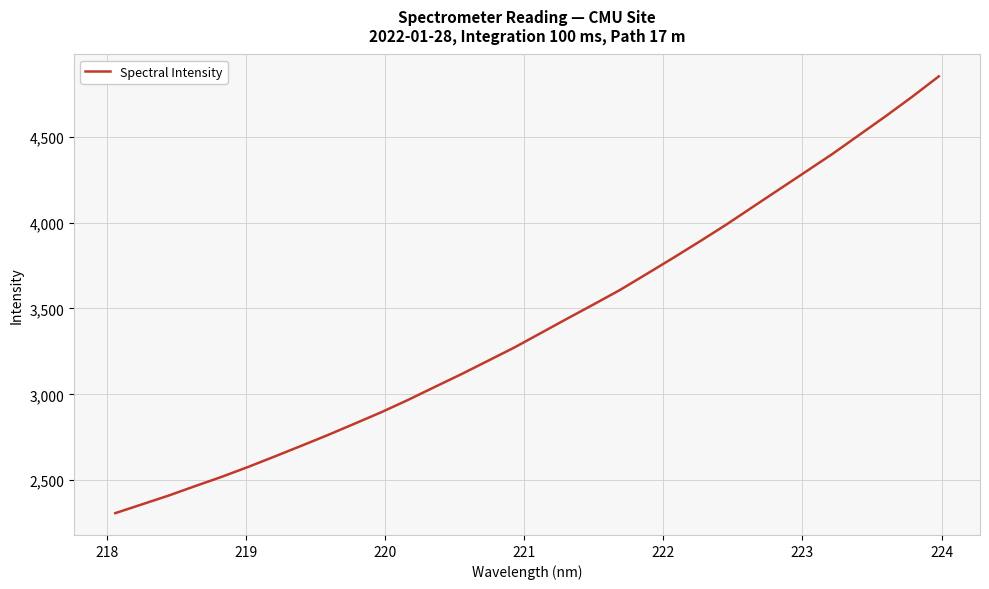

What is the smallest value displayed?

2308.1